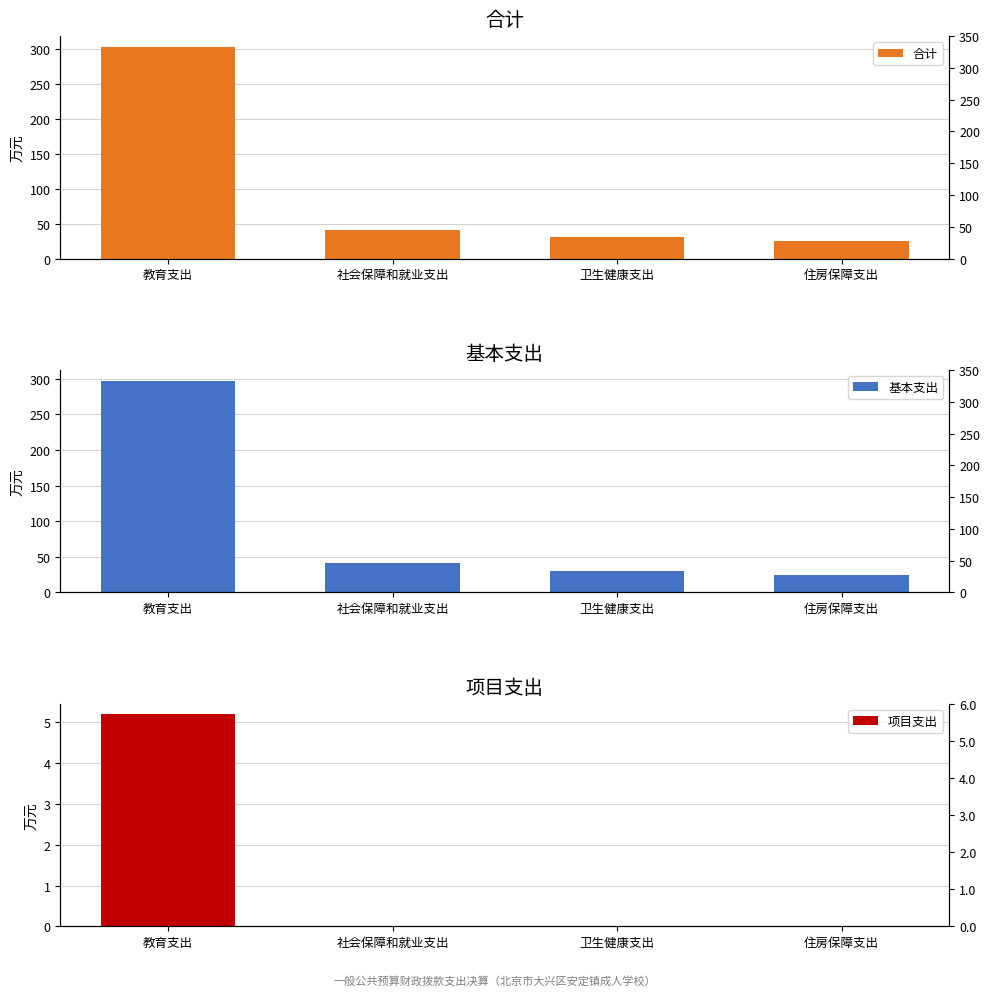

What is the label of the 1st bar from the left?

教育支出